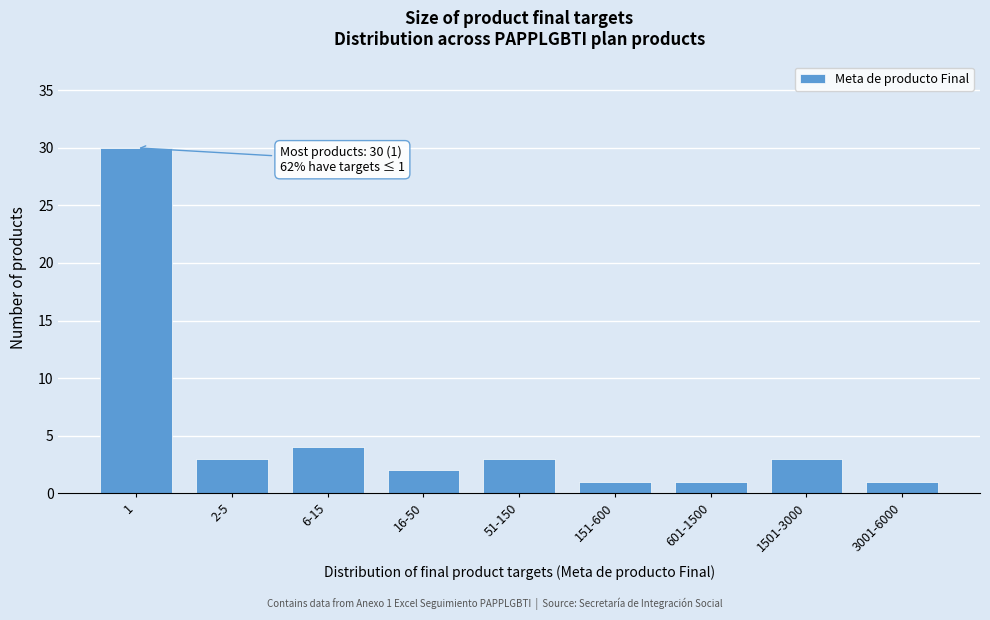

Reading right to left, what are all the values shown in this chart?

3001-6000=1	1501-3000=3	601-1500=1	151-600=1	51-150=3	16-50=2	6-15=4	2-5=3	1=30